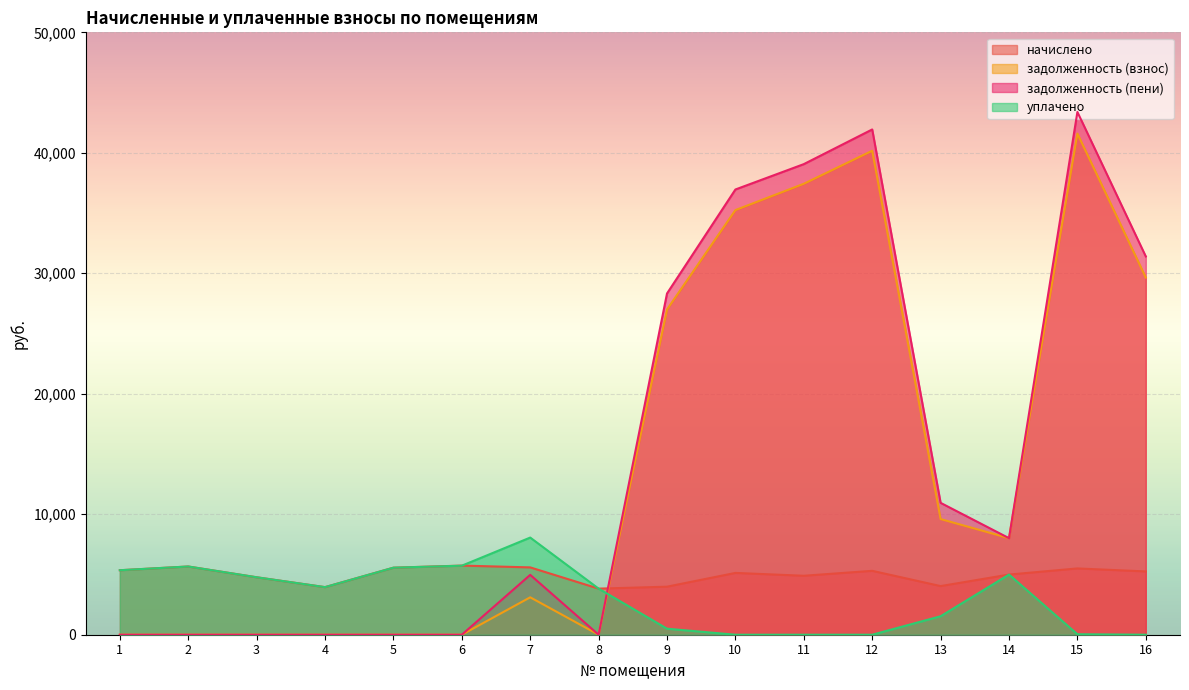

At which label does уплачено first exceed 3949?

1